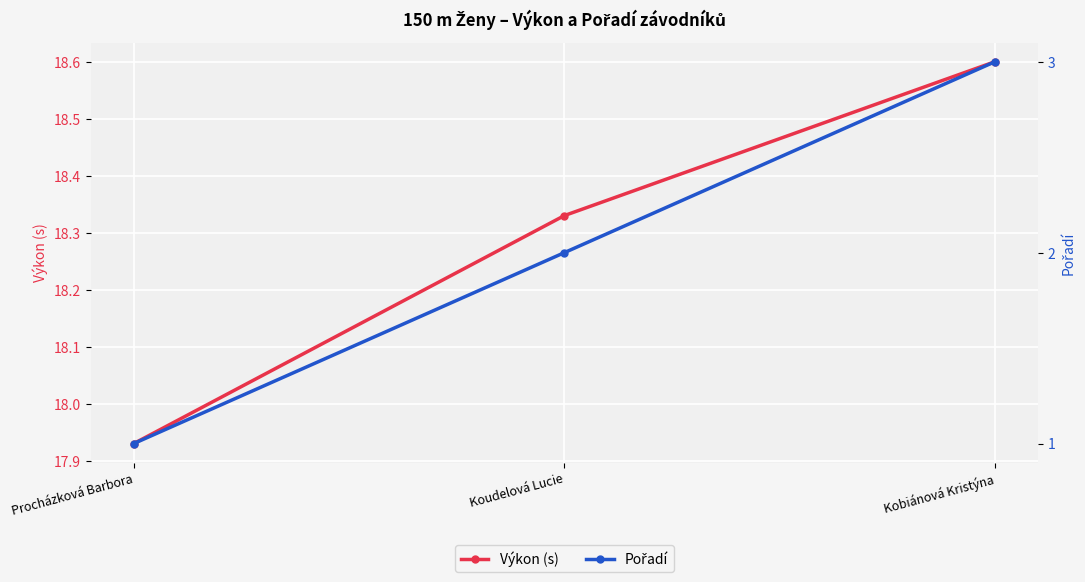

Which has a higher value, Koudelová Lucie or Kobiánová Kristýna?

Kobiánová Kristýna